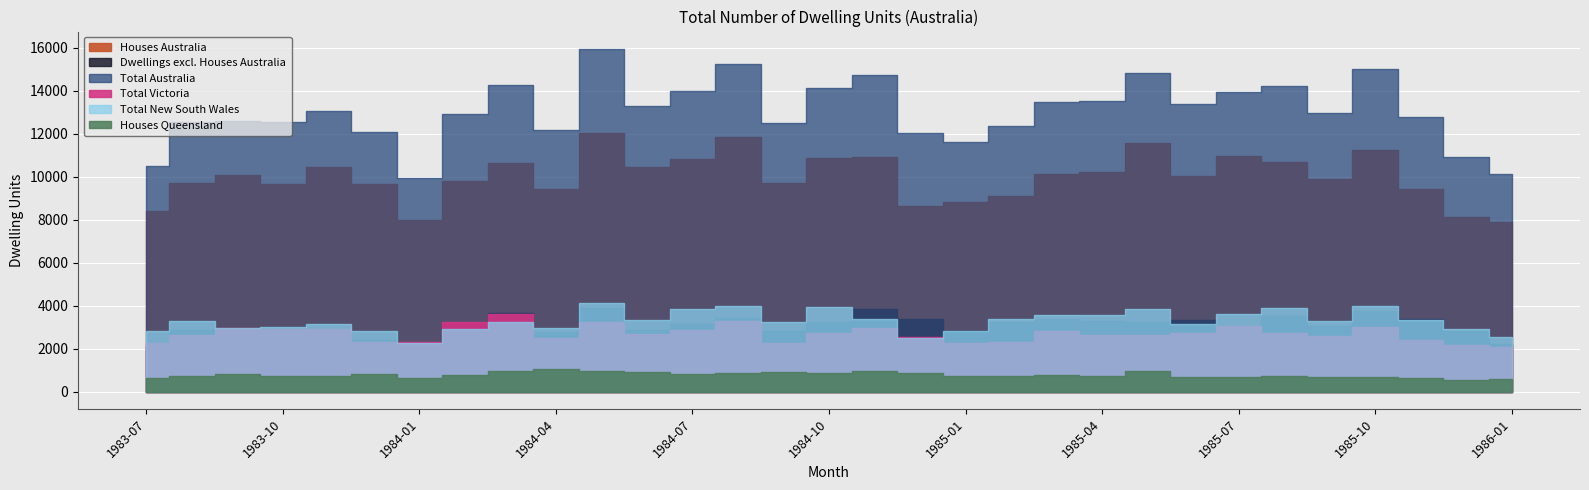

What is the maximum value for Total Australia?

15947